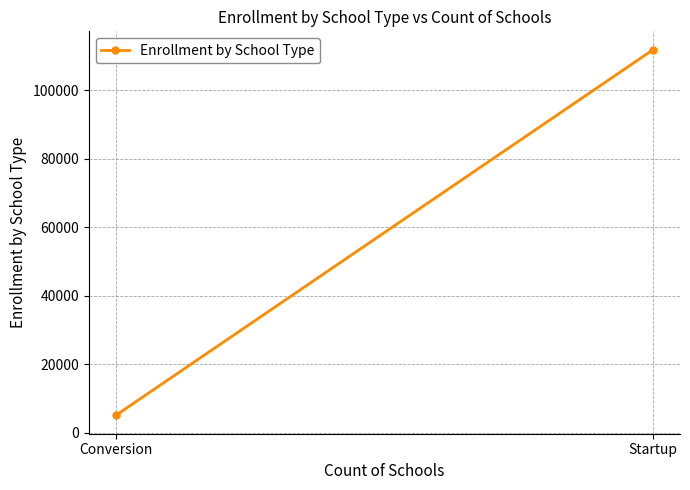

What is the change in value from Conversion to Startup?

+106880.5